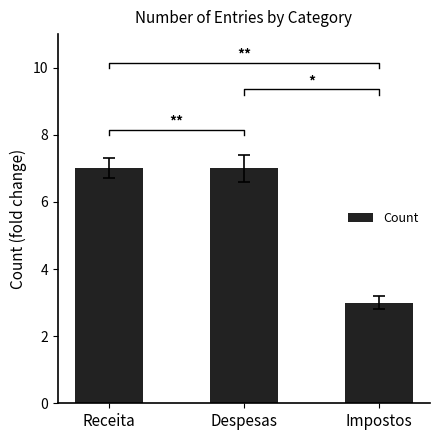

True or false: the data shows 9 at Despesas.

False